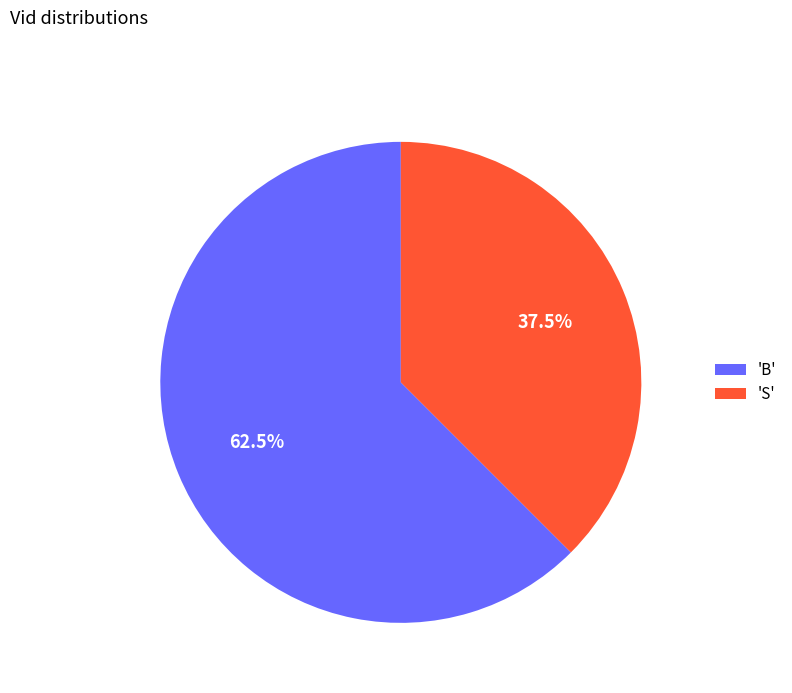

Between 'S' and 'B', which is larger?

'B'